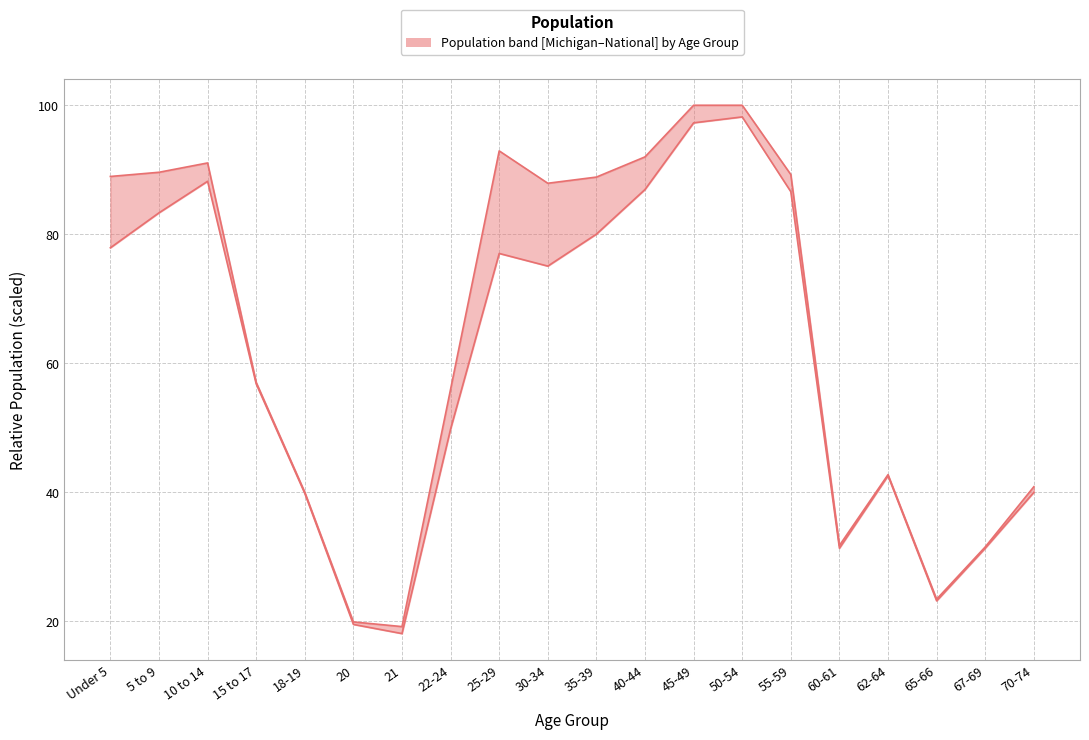

Reading right to left, extract all data points from this chart.

Michigan: 70-74=40.0	67-69=31.3	65-66=23.2	62-64=42.6	60-61=31.3	55-59=86.6	50-54=98.2	45-49=97.3	40-44=86.9	35-39=80.0	30-34=75.1	25-29=77.0	22-24=49.8	21=18.1	20=19.5	18-19=39.8	15 to 17=56.8	10 to 14=88.2	5 to 9=83.3	Under 5=77.9
National: 70-74=40.9	67-69=31.5	65-66=23.4	62-64=42.7	60-61=31.8	55-59=89.3	50-54=100.0	45-49=100.0	40-44=92.0	35-39=88.9	30-34=87.9	25-29=92.9	22-24=56.0	21=19.2	20=19.9	18-19=40.0	15 to 17=57.0	10 to 14=91.1	5 to 9=89.6	Under 5=89.0